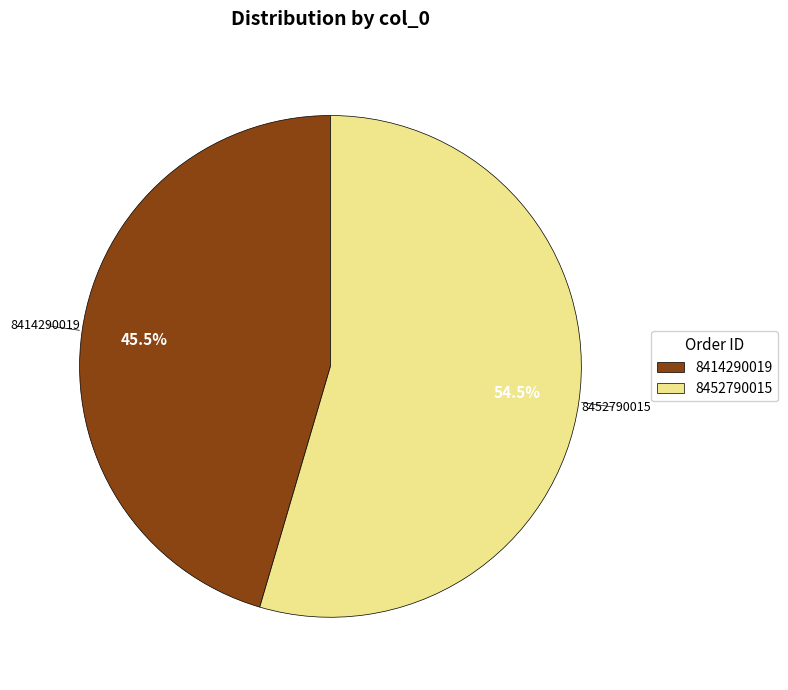

Is there any slice that represents more than half of the pie?

Yes